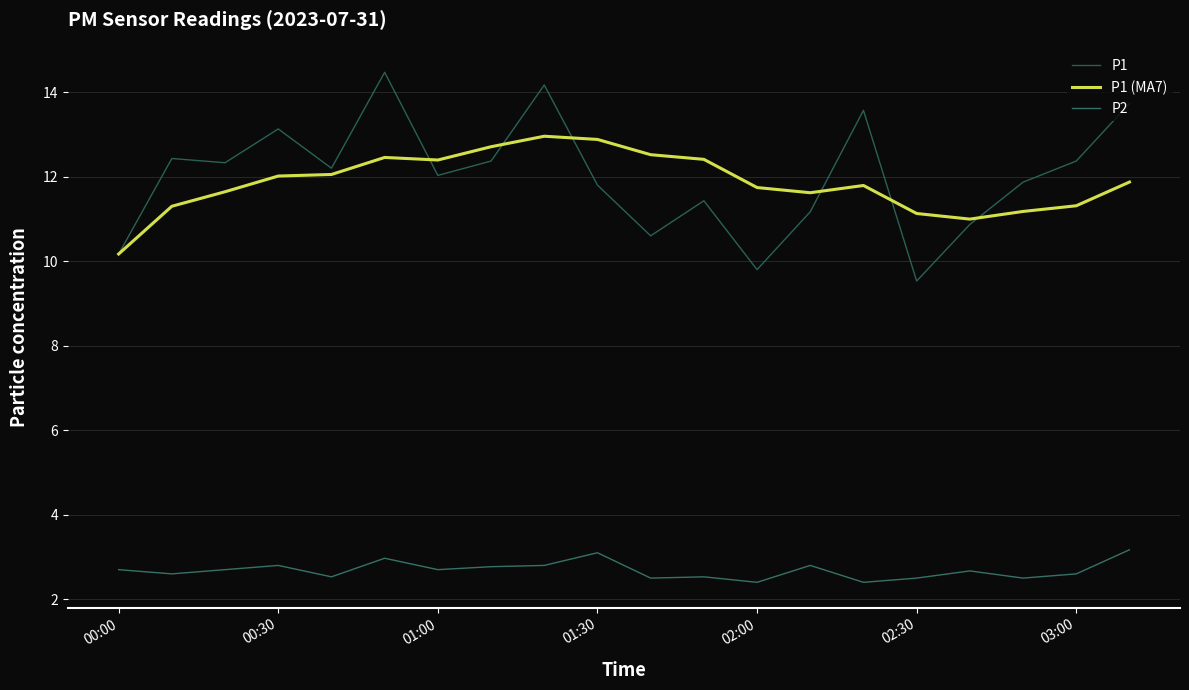

What are all the series names shown in the legend?

P1, P1 (MA7), P2